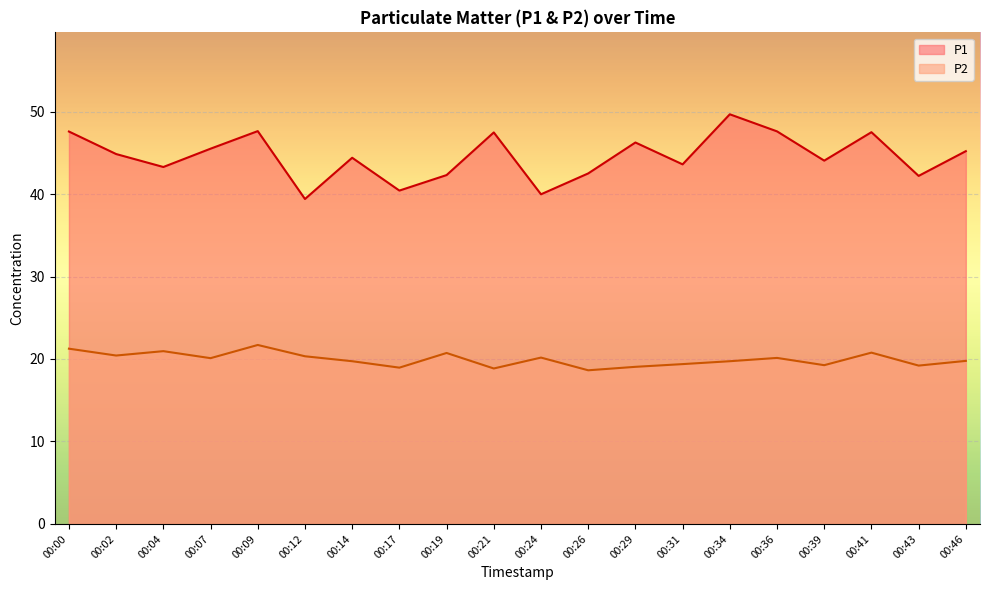

Rank the series by their average value, from lowest to highest.

P2, P1